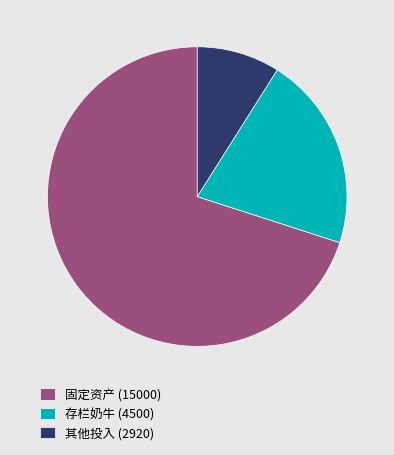

What is the ratio of the value at 存栏奶牛 (4500) to the value at 其他投入 (2920)?

2.3